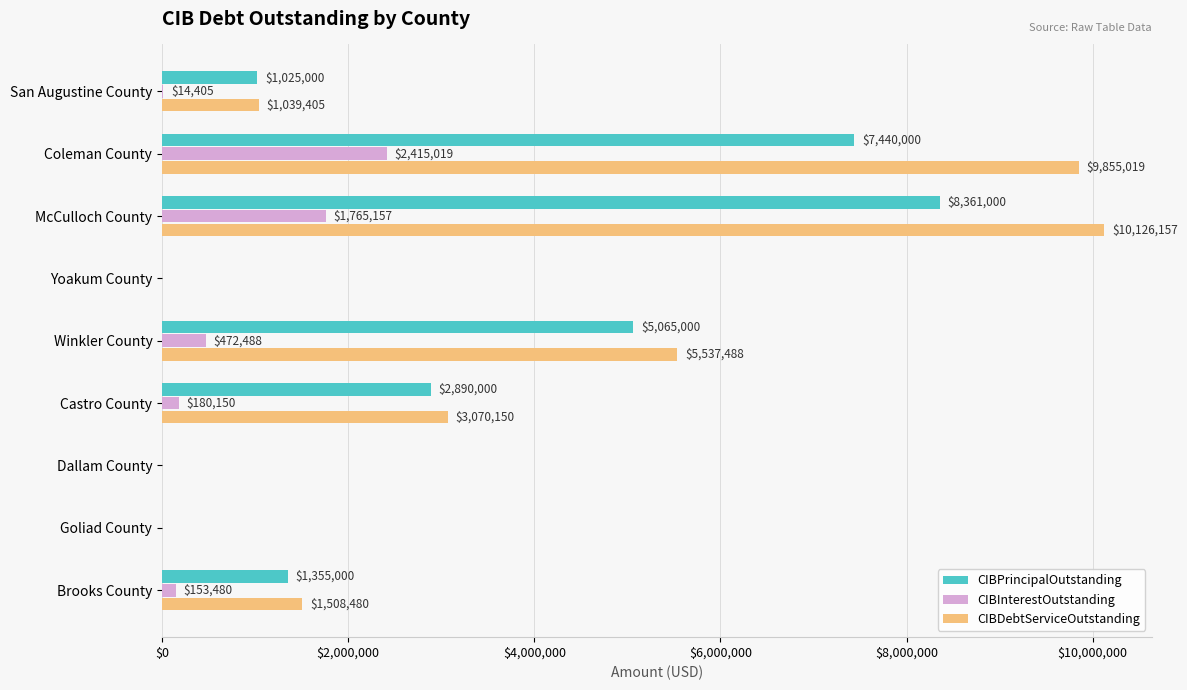

At which category is the sum across all series the highest?

McCulloch County